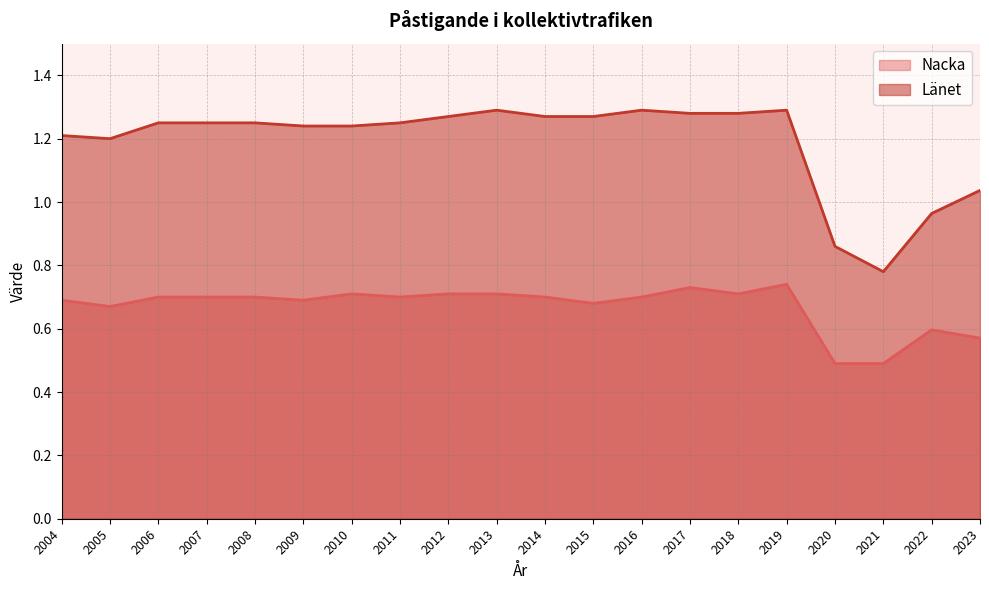

Rank the categories by Nacka value from highest to lowest.

2019, 2017, 2010, 2012, 2013, 2018, 2006, 2007, 2008, 2011, 2014, 2016, 2004, 2009, 2015, 2005, 2022, 2023, 2020, 2021